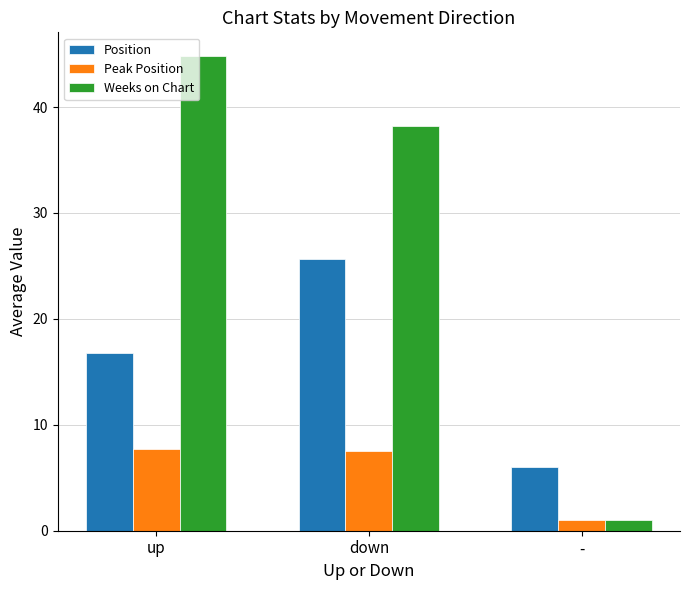

Rank the series by their maximum value, from highest to lowest.

Weeks on Chart, Position, Peak Position